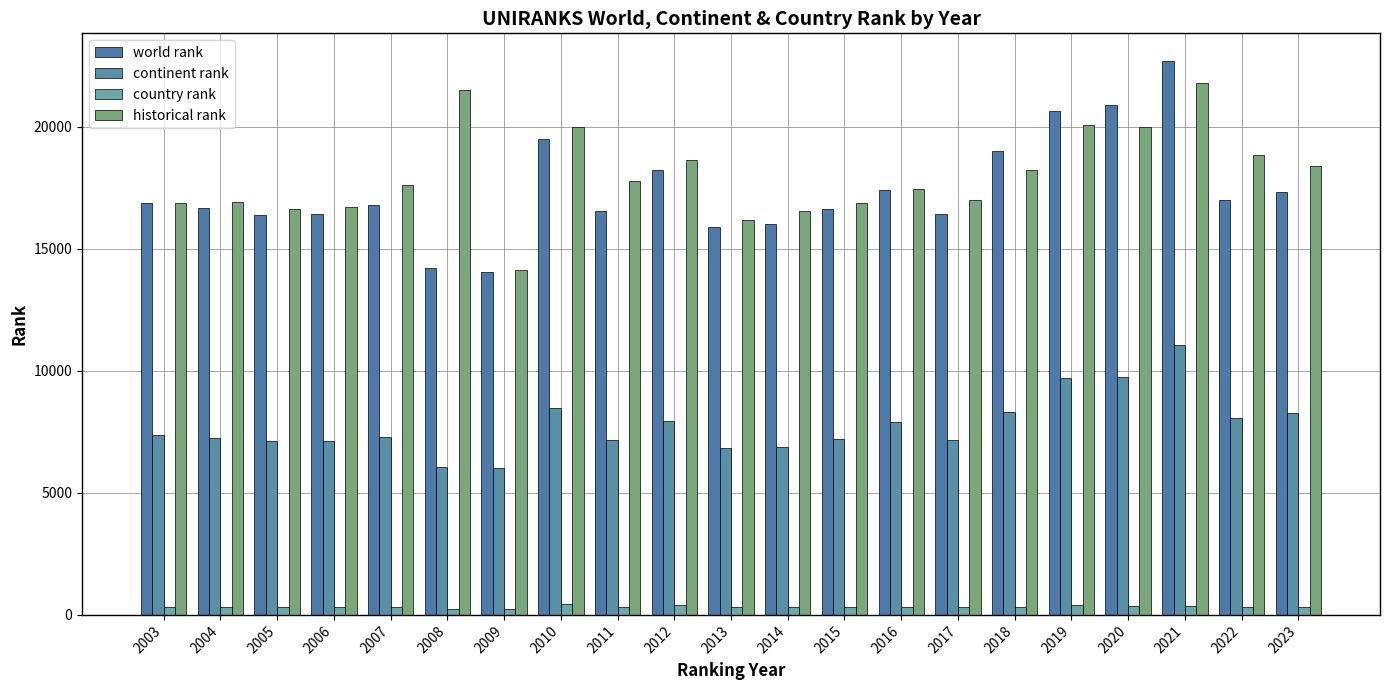

What is the difference between the maximum and minimum values in the world rank series?

8639.0